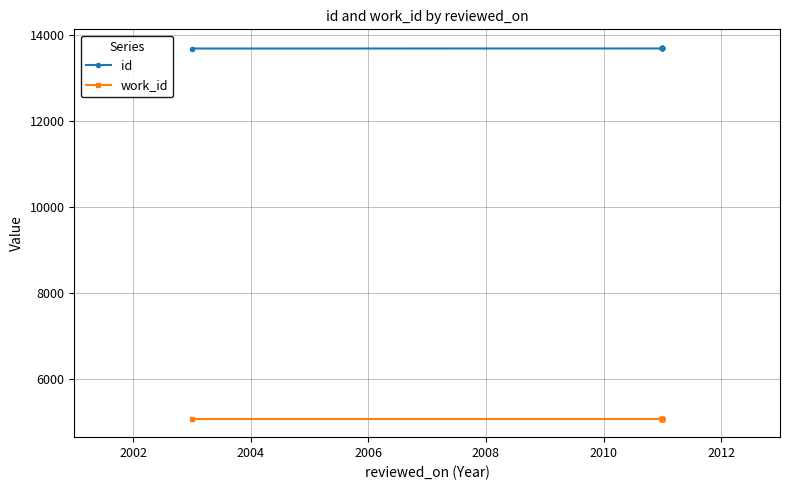

What is the value of the id point at the 1st from the left?

13688